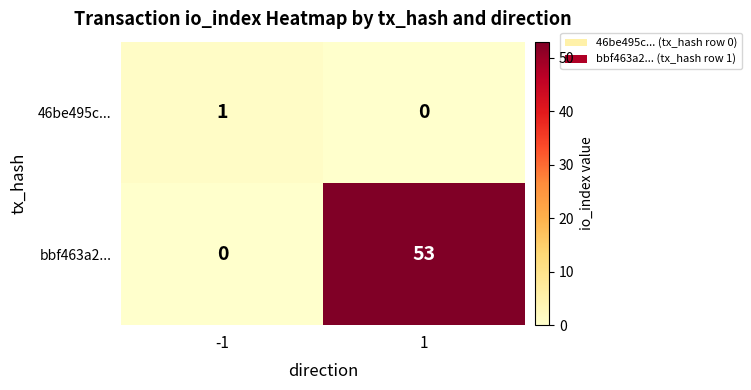

Which series changed the most between -1 and 1?

bbf463a2...